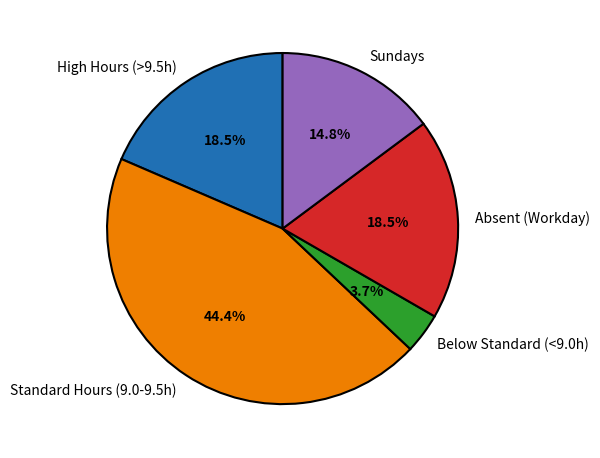

To the nearest percent, what is the difference between the largest and smallest slice percentages?

41%